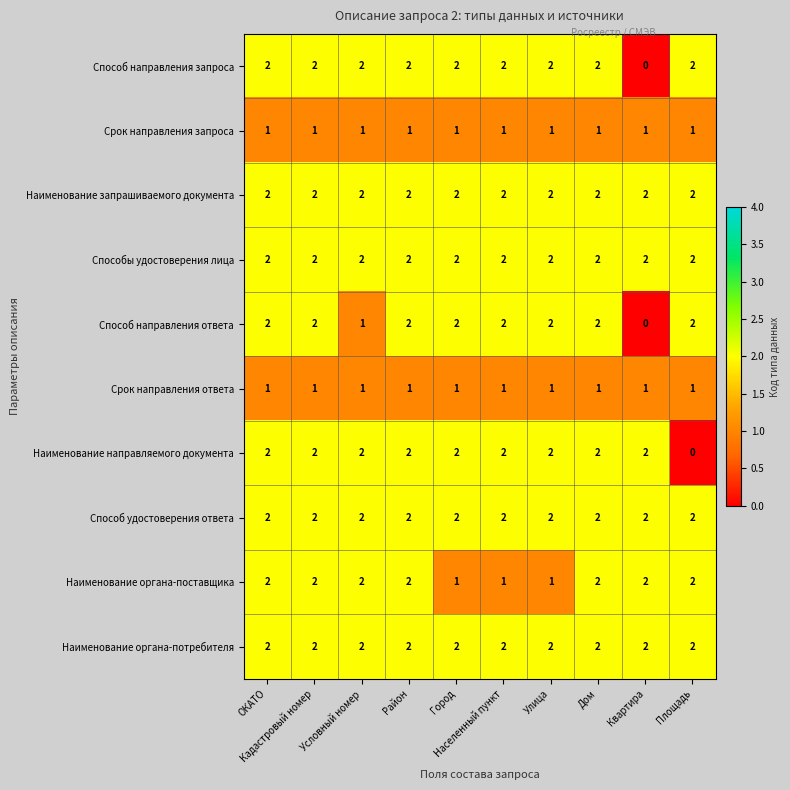

How many Способ направления ответа values are between 2 and 3?

8